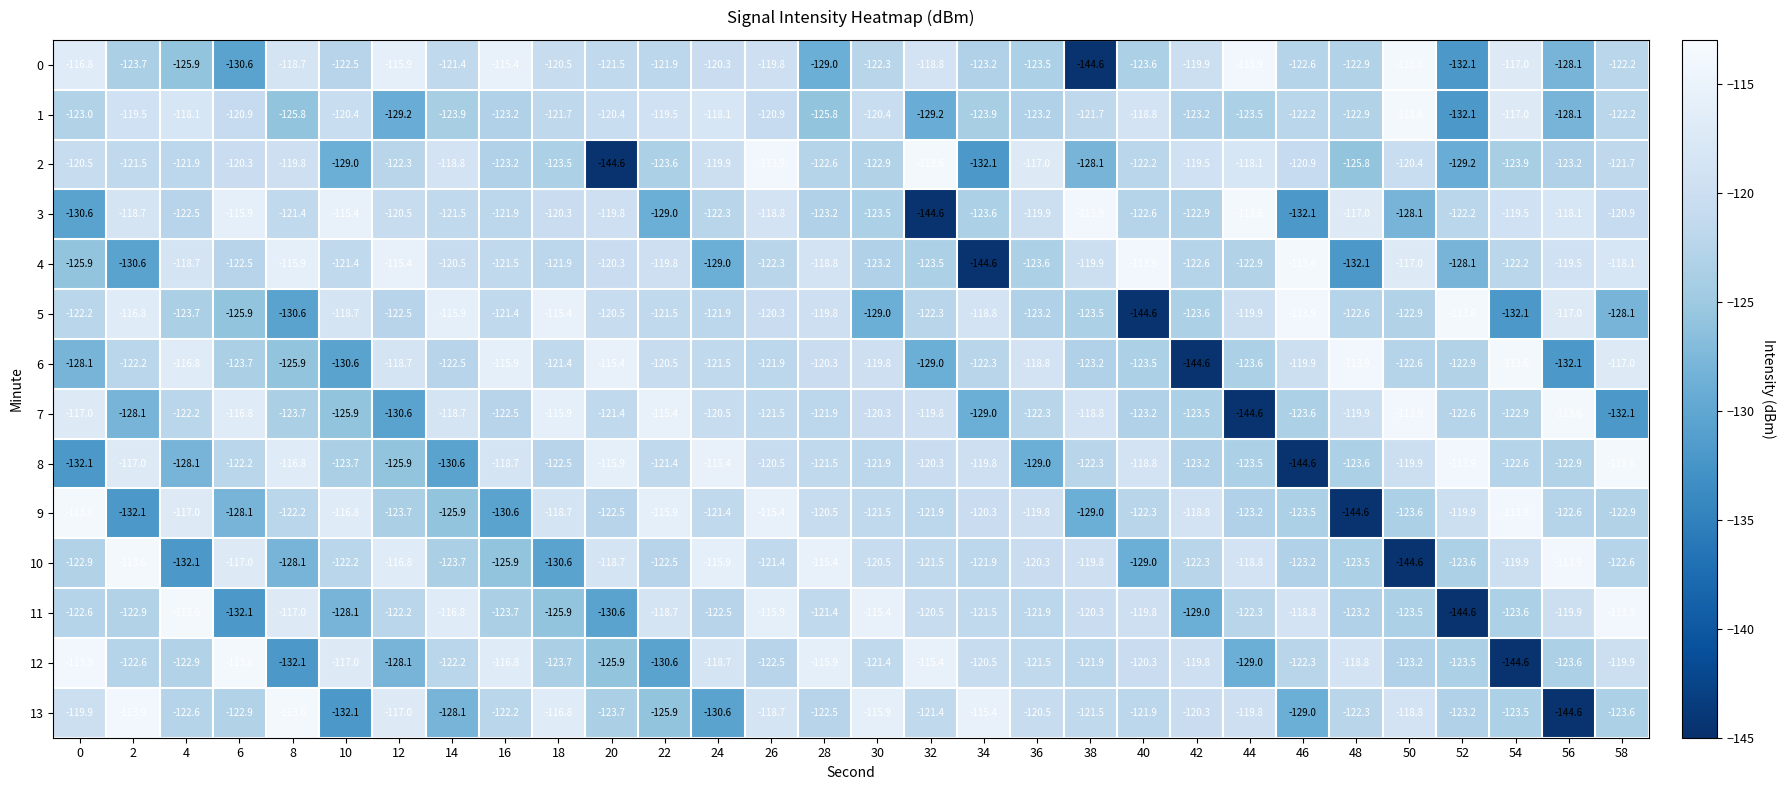

What is the difference between the 10 values at 8 and 20?

9.4